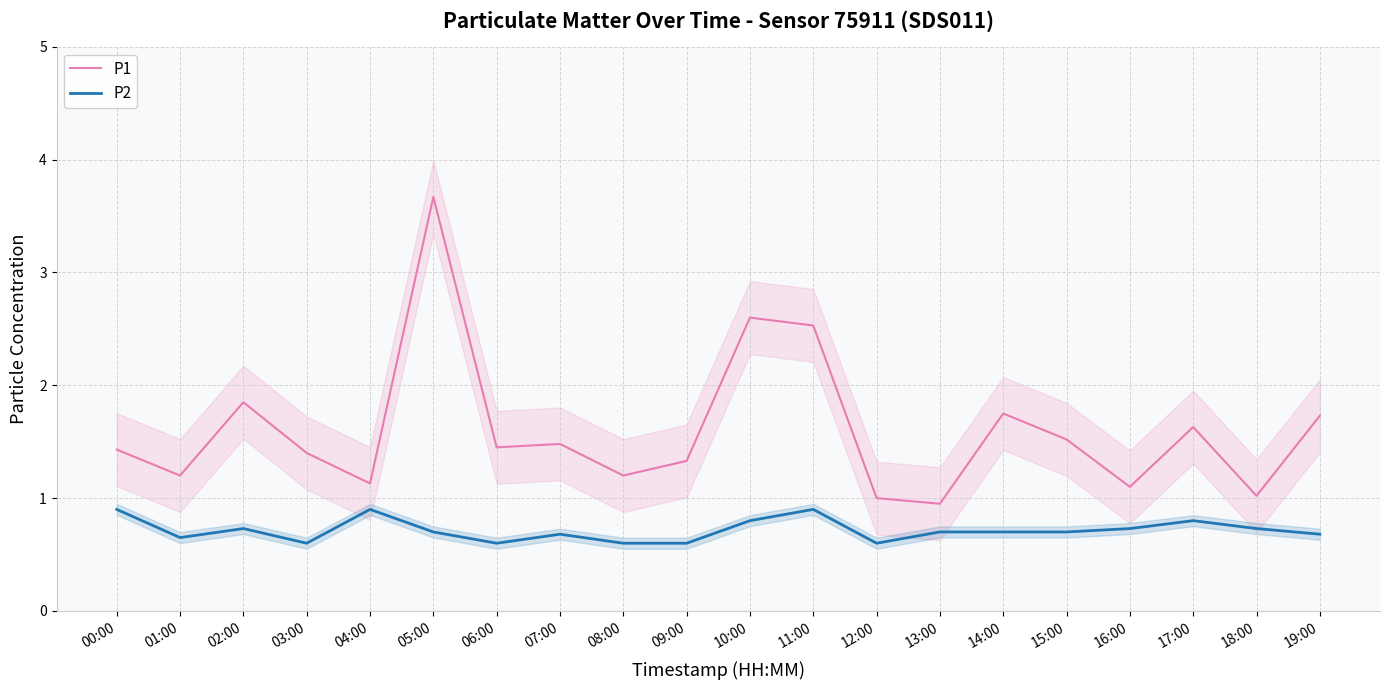

Reading left to right, transcribe all the data shown in this chart.

P1: 00:00=1.4	01:00=1.2	02:00=1.9	03:00=1.4	04:00=1.1	05:00=3.7	06:00=1.4	07:00=1.5	08:00=1.2	09:00=1.3	10:00=2.6	11:00=2.5	12:00=1.0	13:00=0.9	14:00=1.8	15:00=1.5	16:00=1.1	17:00=1.6	18:00=1.0	19:00=1.7
P2: 00:00=0.9	01:00=0.7	02:00=0.7	03:00=0.6	04:00=0.9	05:00=0.7	06:00=0.6	07:00=0.7	08:00=0.6	09:00=0.6	10:00=0.8	11:00=0.9	12:00=0.6	13:00=0.7	14:00=0.7	15:00=0.7	16:00=0.7	17:00=0.8	18:00=0.7	19:00=0.7